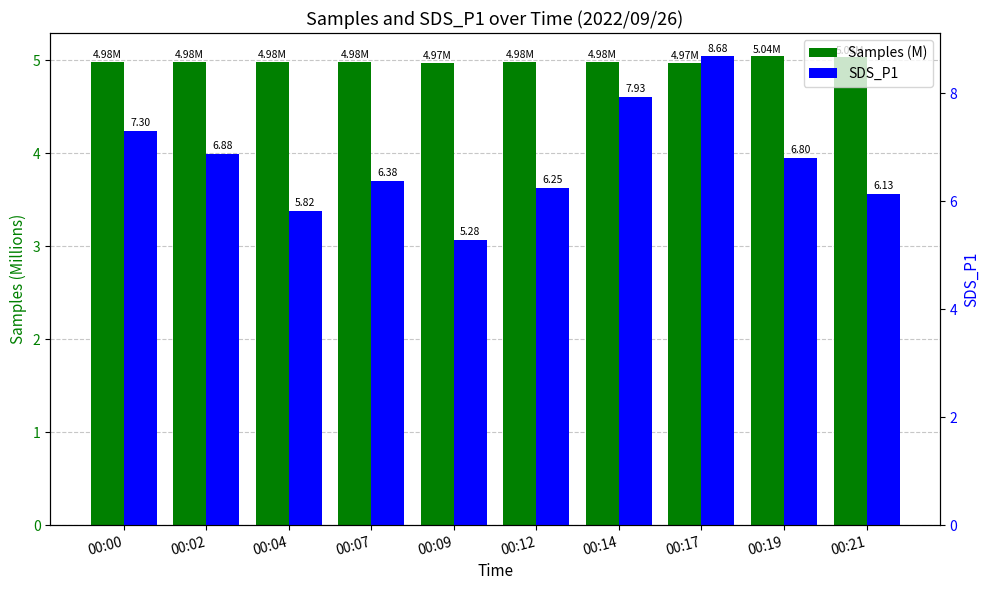

List the labels in order of Samples (M) value, largest first.

00:19, 00:21, 00:02, 00:00, 00:07, 00:14, 00:12, 00:04, 00:17, 00:09